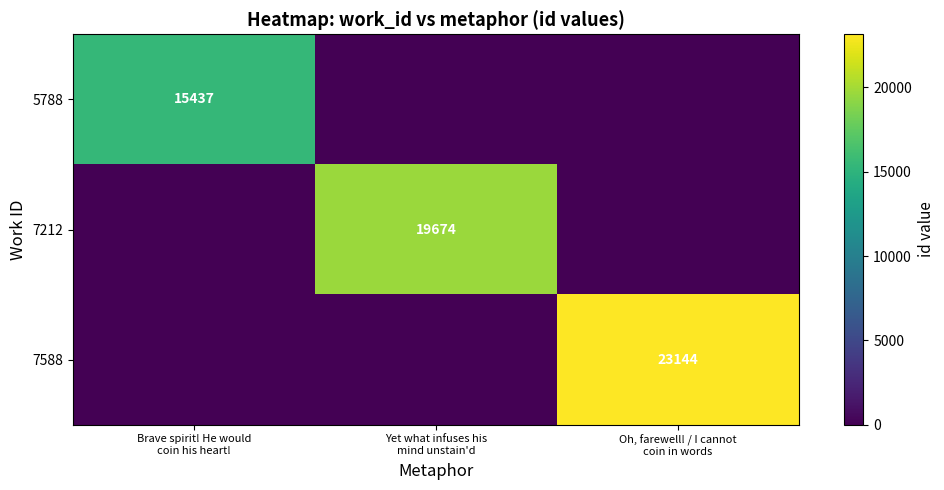

Which series has the largest total across all categories?

7588